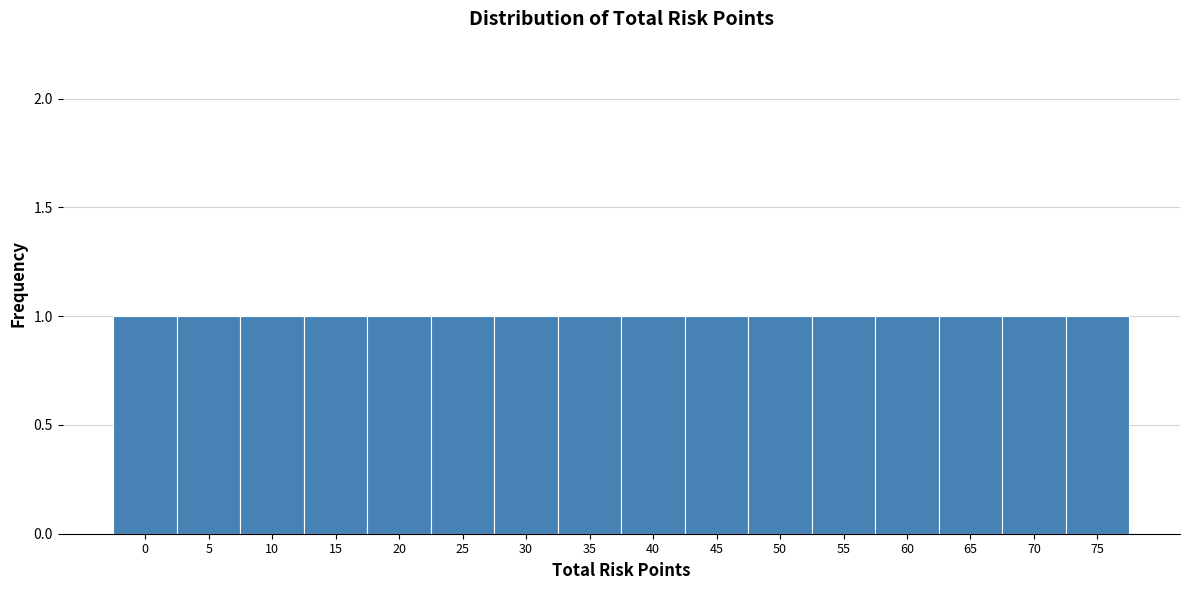

Reading left to right, transcribe this chart: for each bar, give the range it covers on the x-axis and its height. The values are not printed on the chart, so give them approximately, as read against the axis.

-2.5 to 2.5: 1
2.5 to 7.5: 1
7.5 to 12.5: 1
12.5 to 17.5: 1
17.5 to 22.5: 1
22.5 to 27.5: 1
27.5 to 32.5: 1
32.5 to 37.5: 1
37.5 to 42.5: 1
42.5 to 47.5: 1
47.5 to 52.5: 1
52.5 to 57.5: 1
57.5 to 62.5: 1
62.5 to 67.5: 1
67.5 to 72.5: 1
72.5 to 77.5: 1